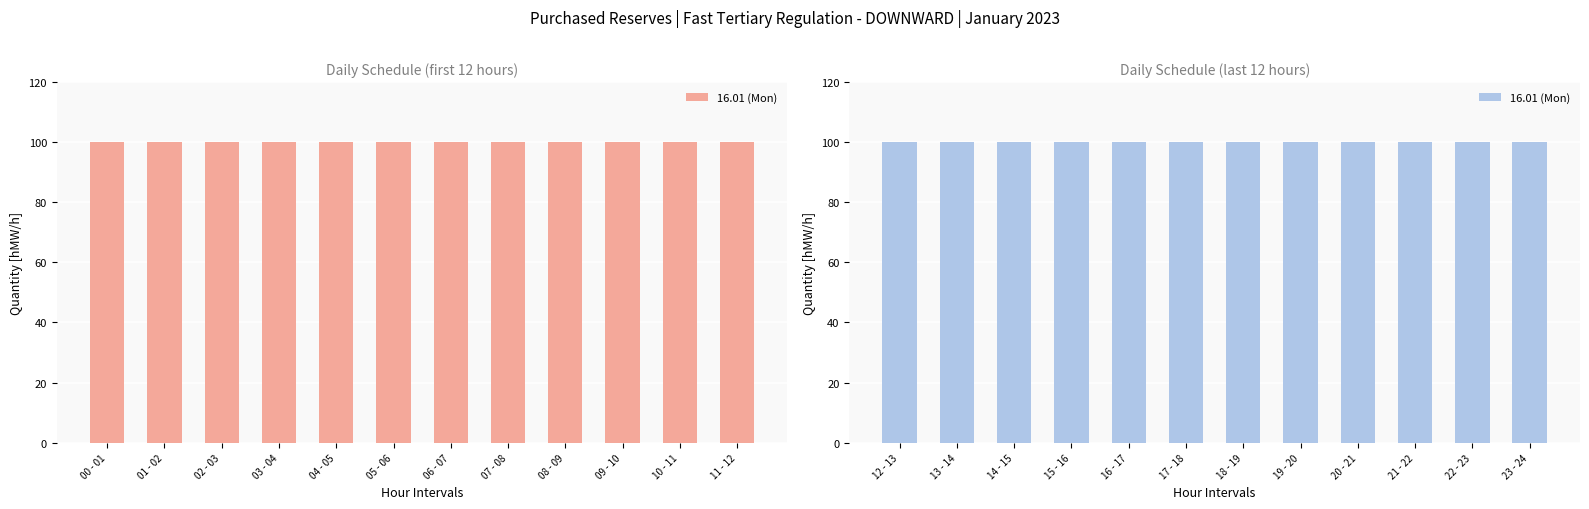

Which series has the largest total across all categories?

16.01 (Mon)